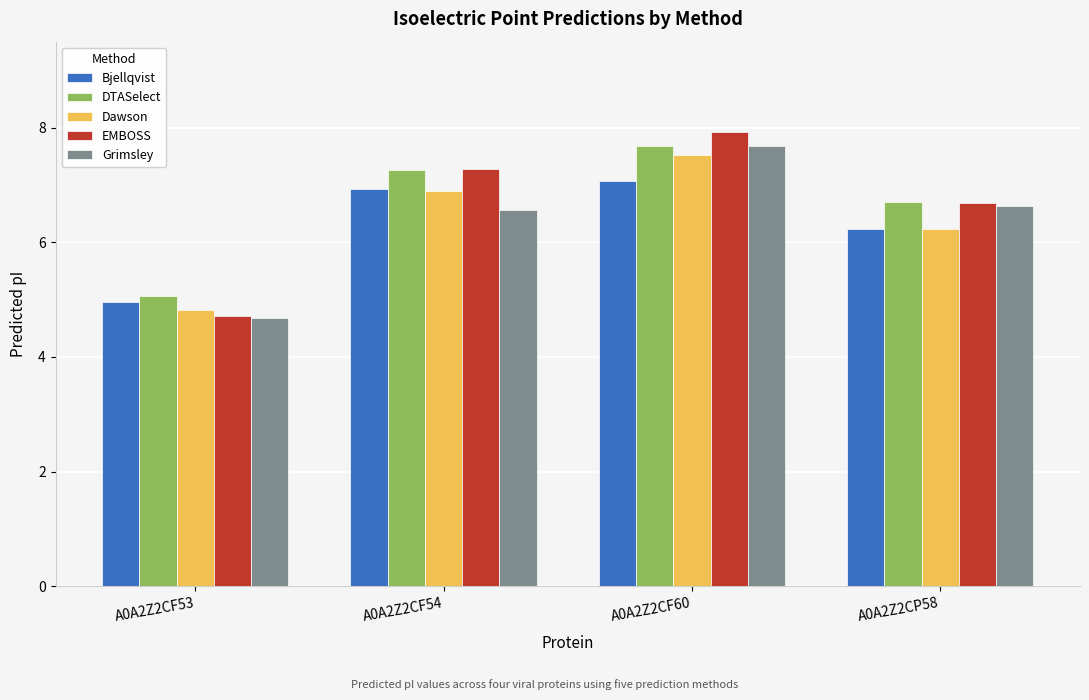

Which series changed the most between A0A2Z2CF54 and A0A2Z2CF60?

Grimsley